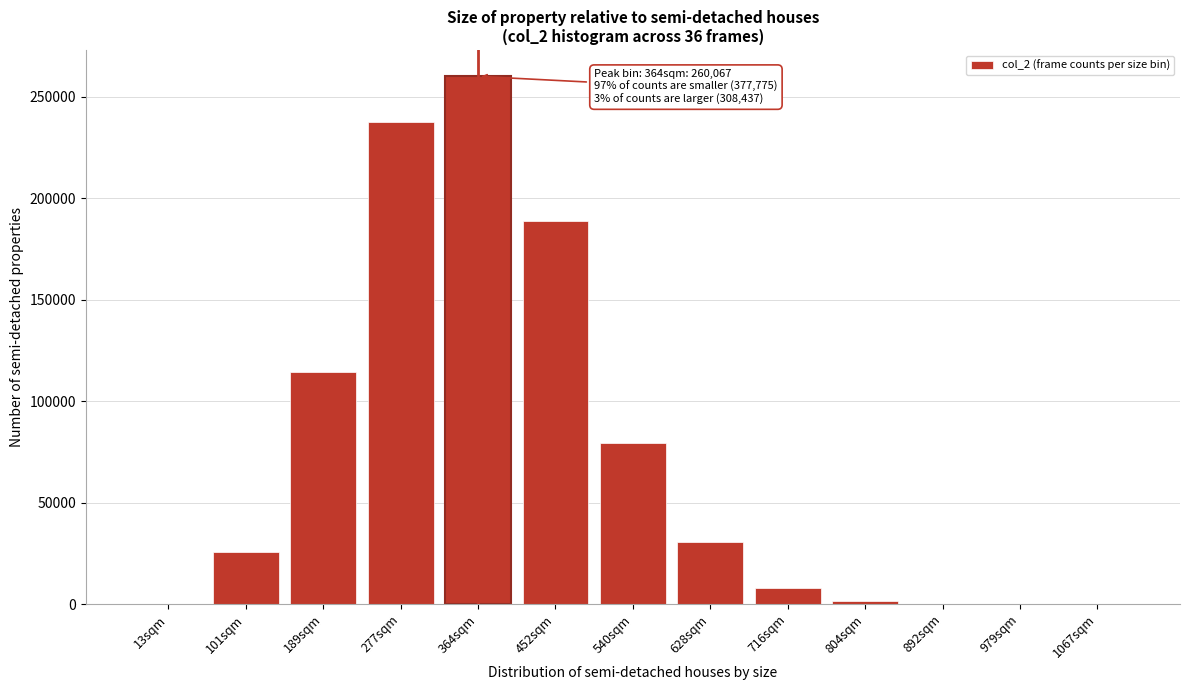

What is the change in value from 101sqm to 277sqm?

+212272